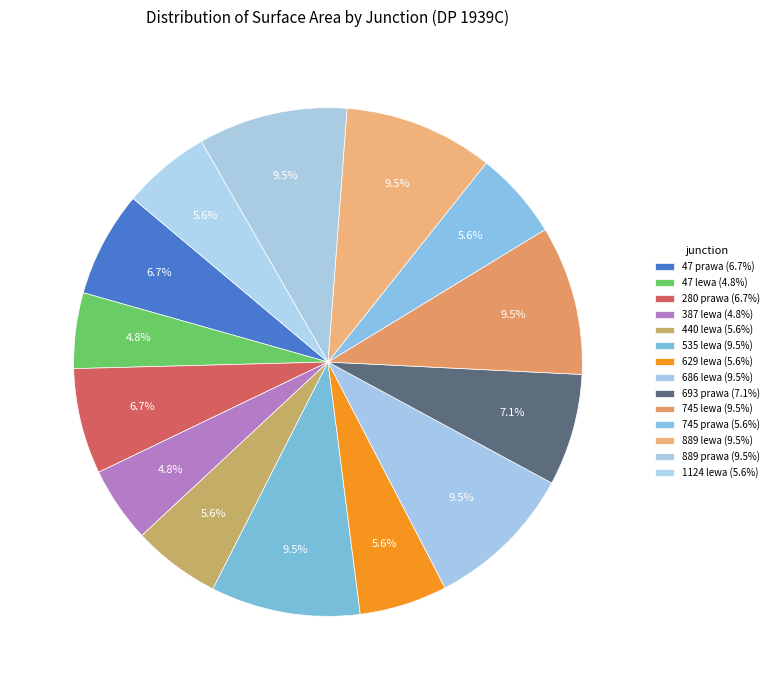

Is it true that 387 lewa is 5% of the pie?

True